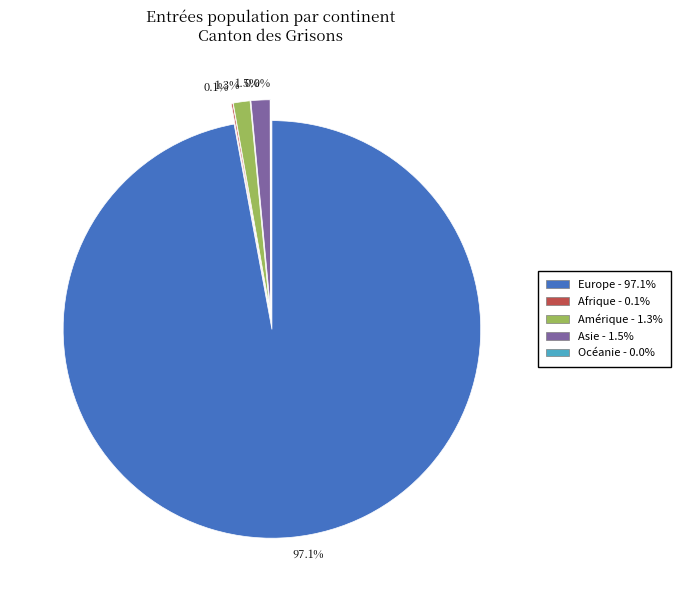

Count the number of slices in the pie.

5